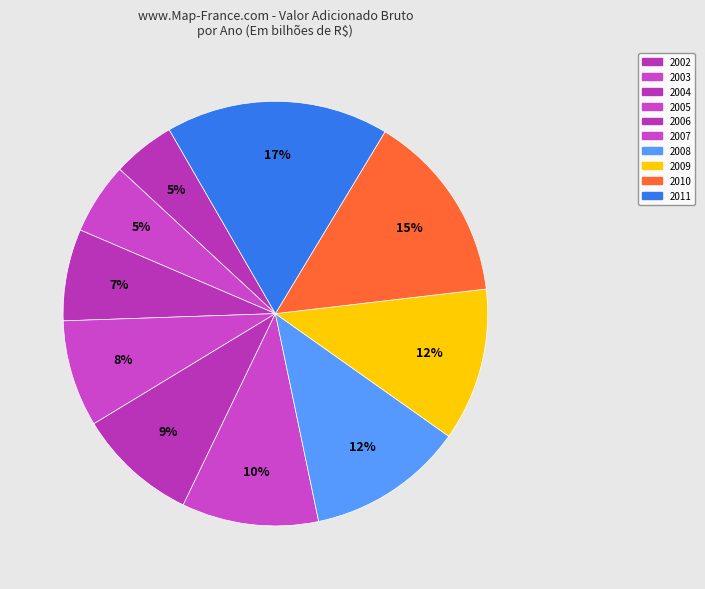

How many slices are in this pie chart?

10